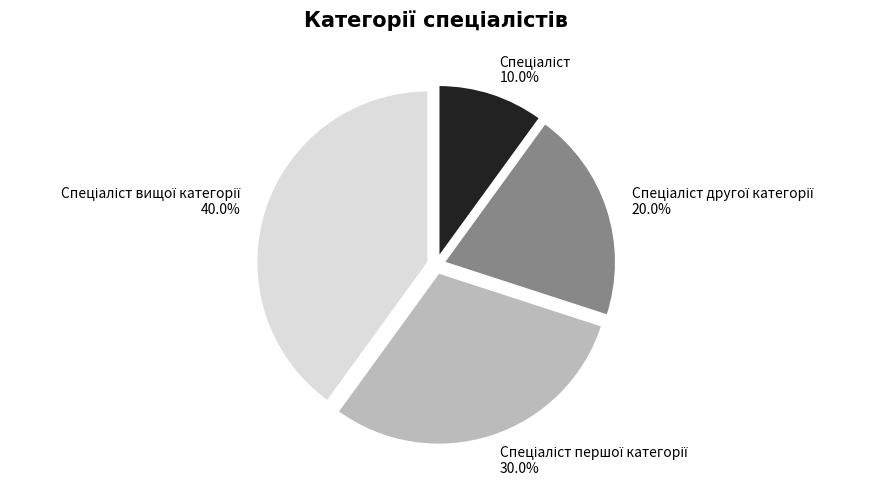

Is there a majority slice in this chart?

No